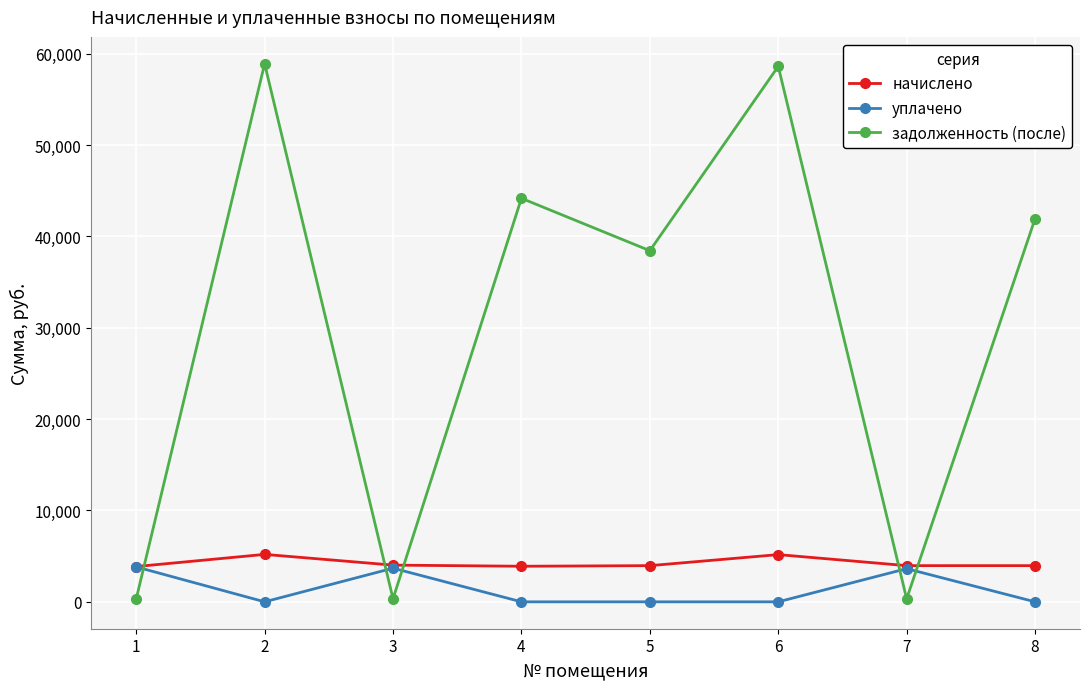

Is the value of начислено at 4 greater than the value of уплачено at 6?

Yes